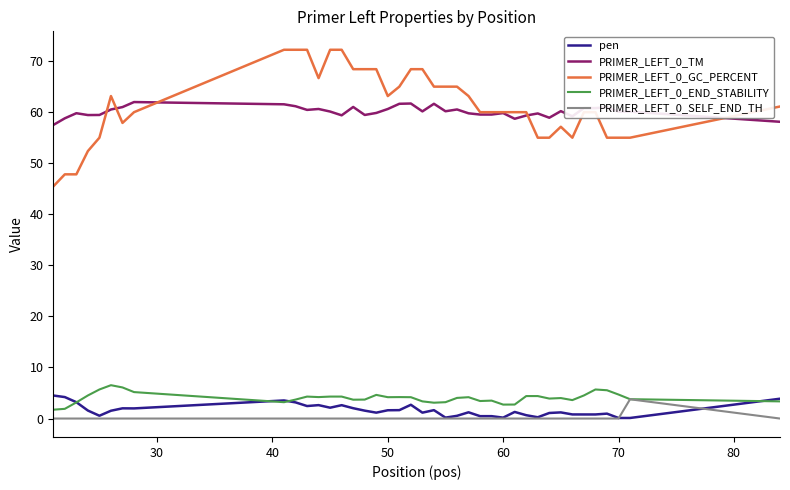

True or false: PRIMER_LEFT_0_SELF_END_TH and PRIMER_LEFT_0_GC_PERCENT intersect in this chart.

False